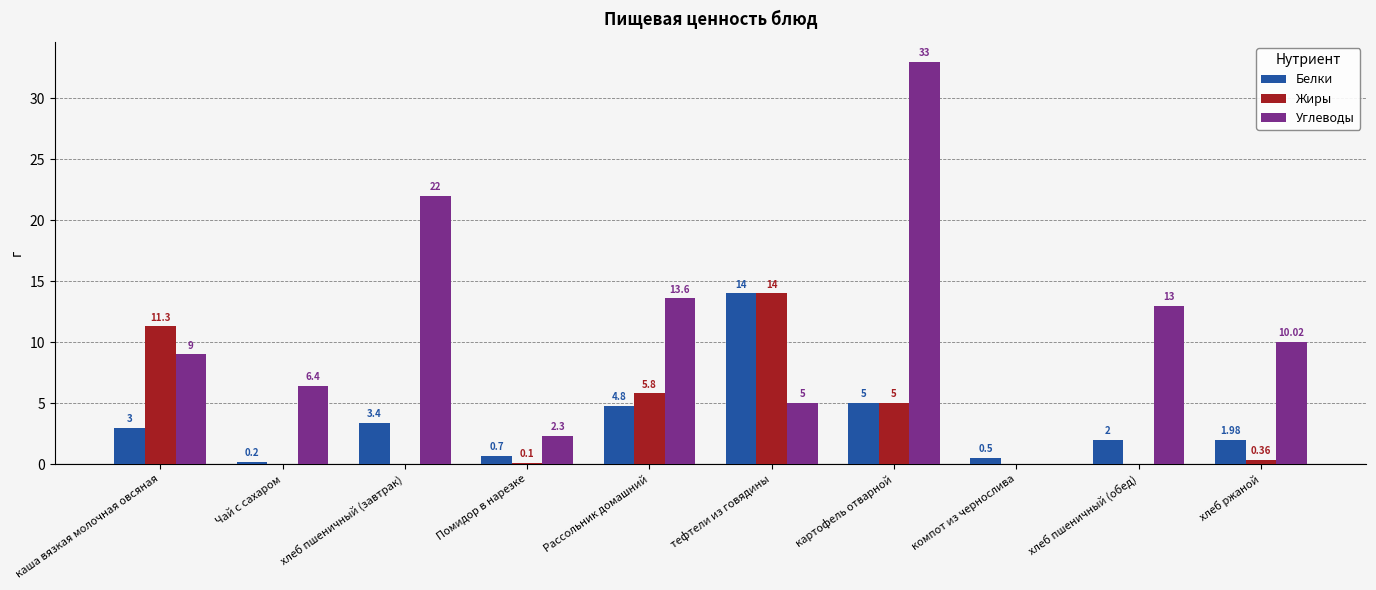

Where does the Углеводы series first go above 10?

хлеб пшеничный (завтрак)